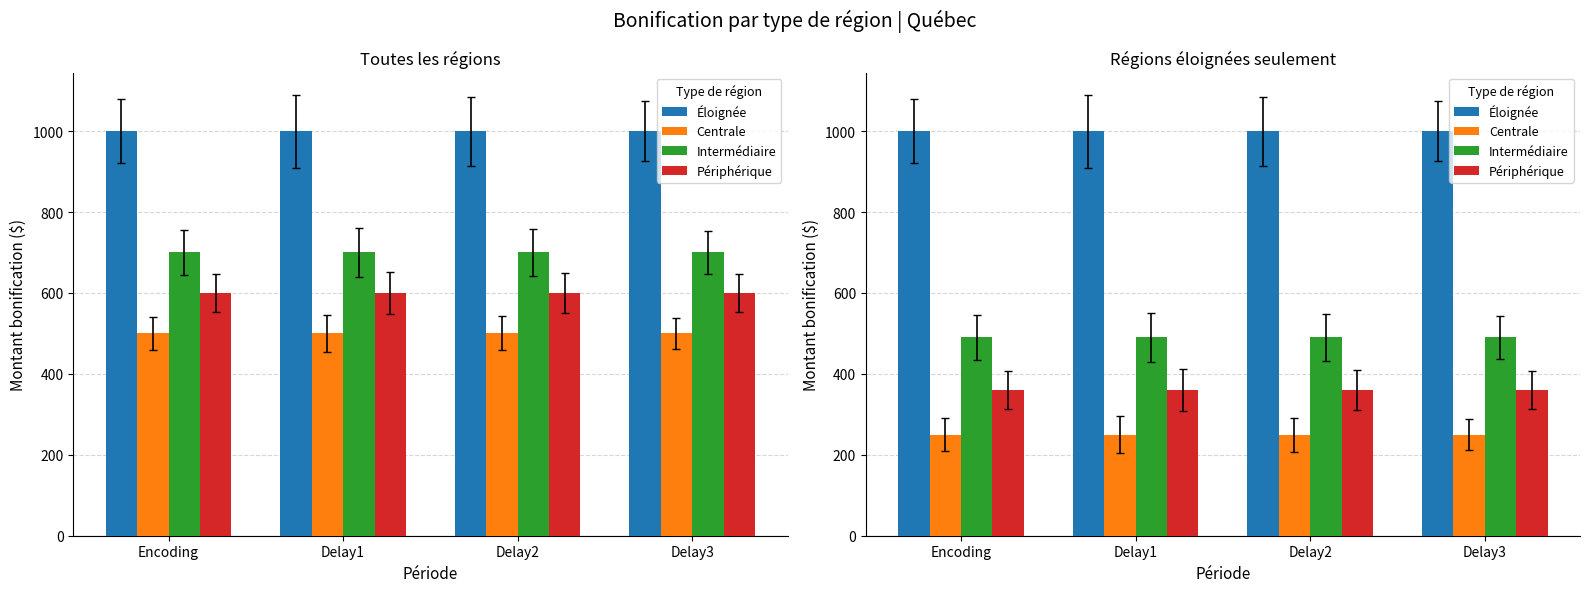

List the series in order of their peak value, highest first.

Éloignée, Intermédiaire, Périphérique, Centrale